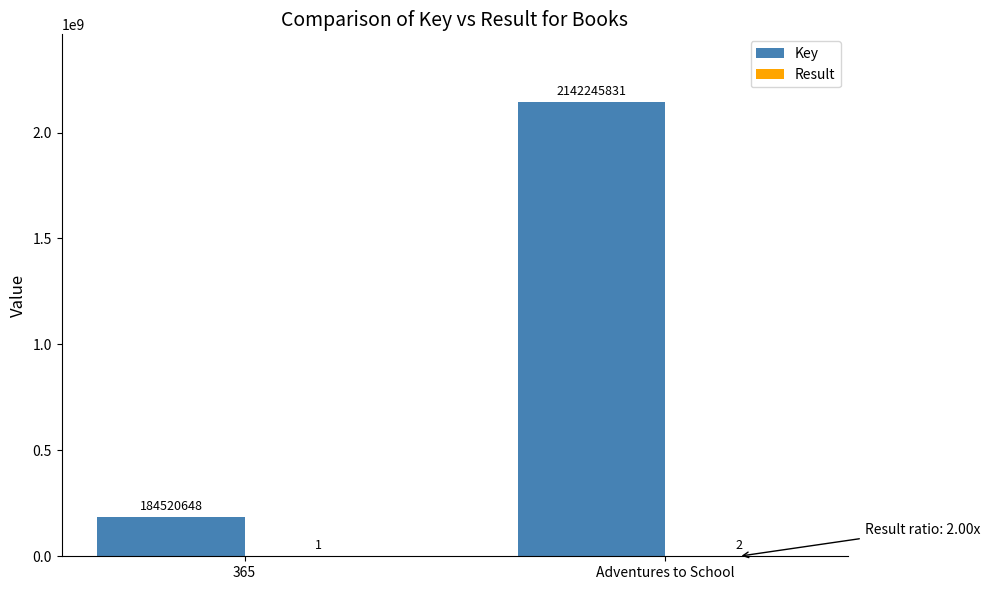

What is the sum of all Key values?

2326766479